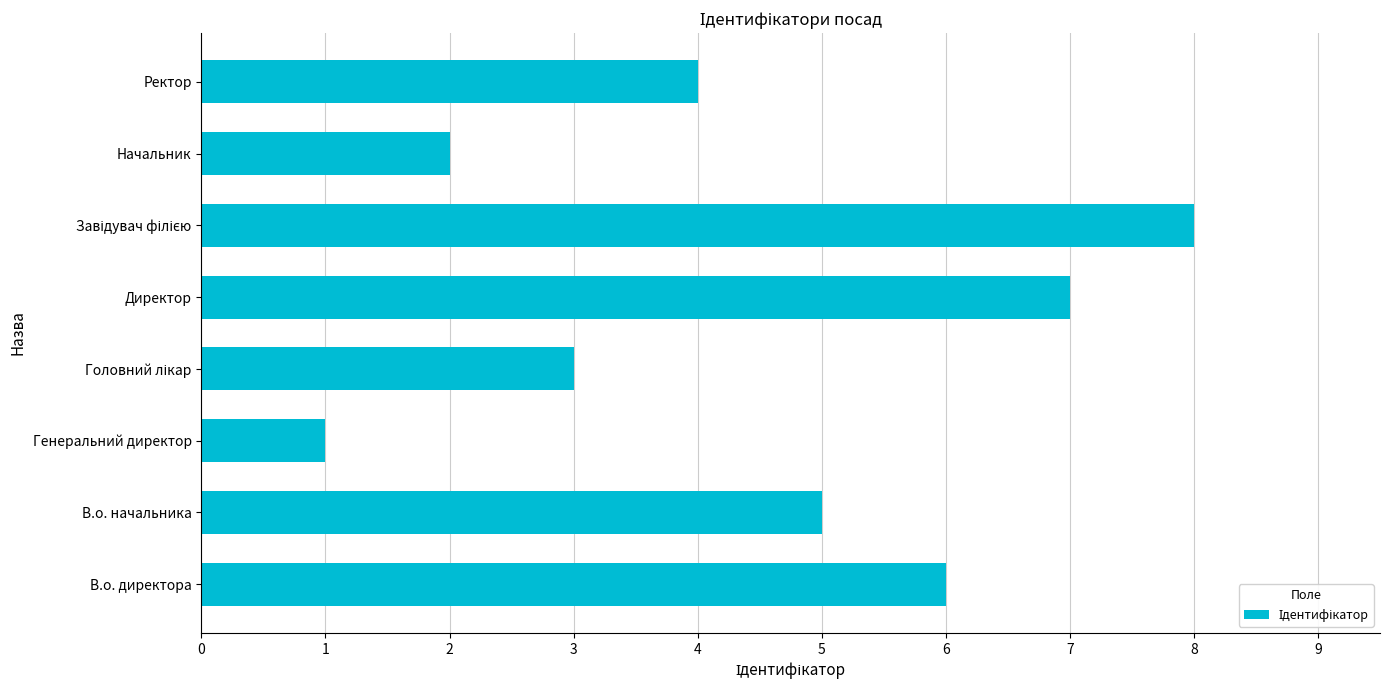

What value does the data have at Директор?

7